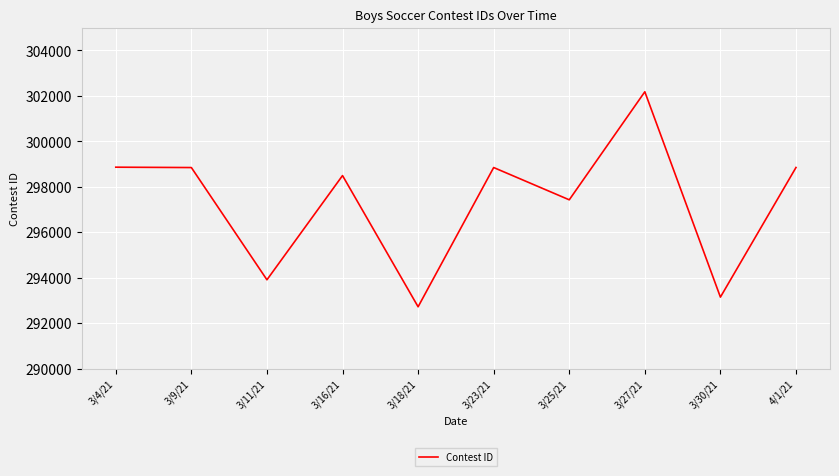

What is the maximum value shown in the chart?

302174